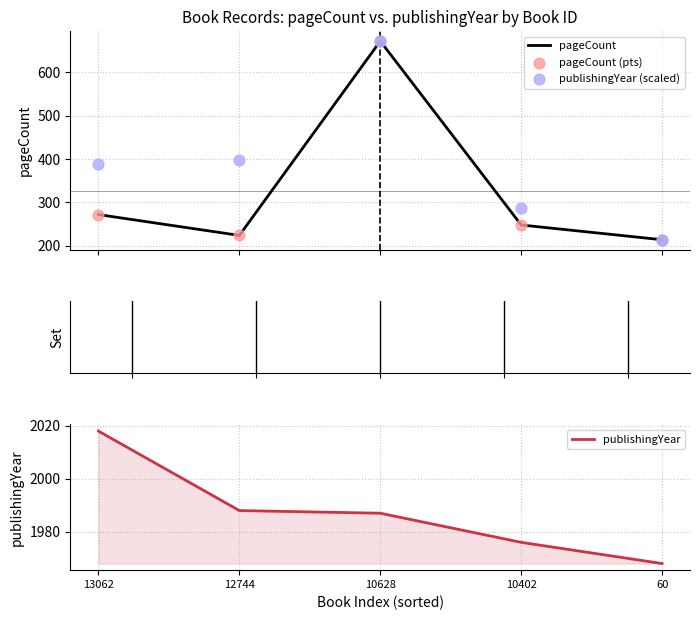

Which series contains the lowest Y value?

pageCount